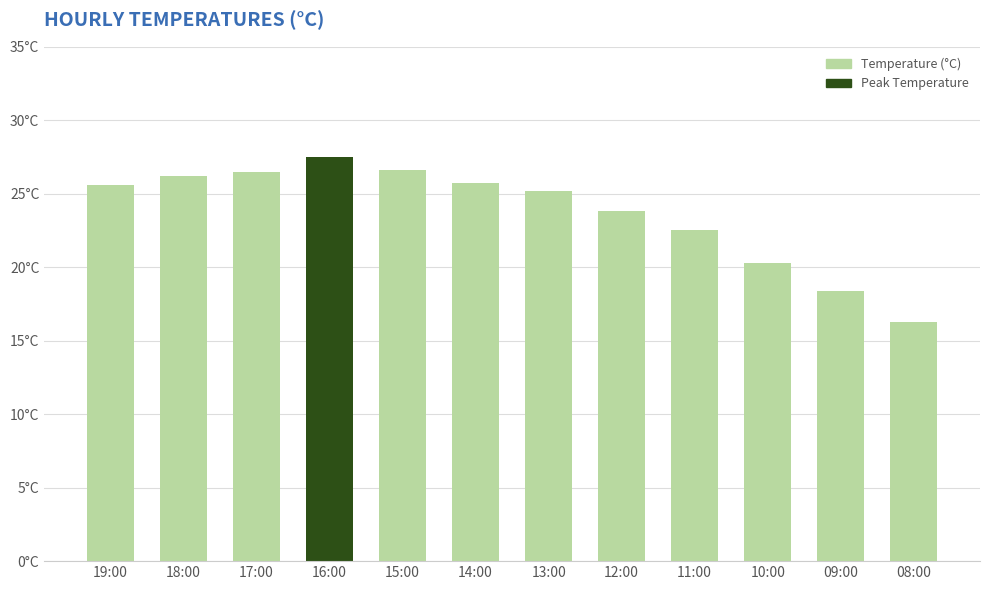

Are the bars horizontal?

No